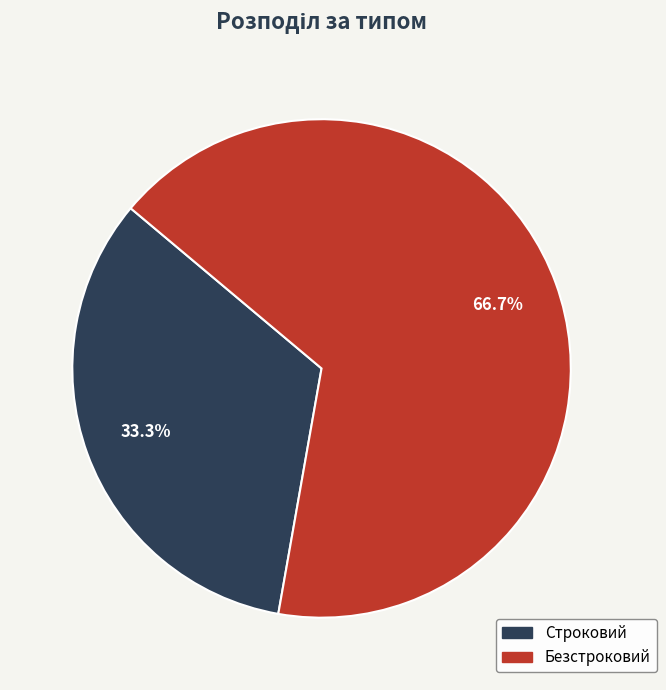

How many segments does this pie chart have?

2